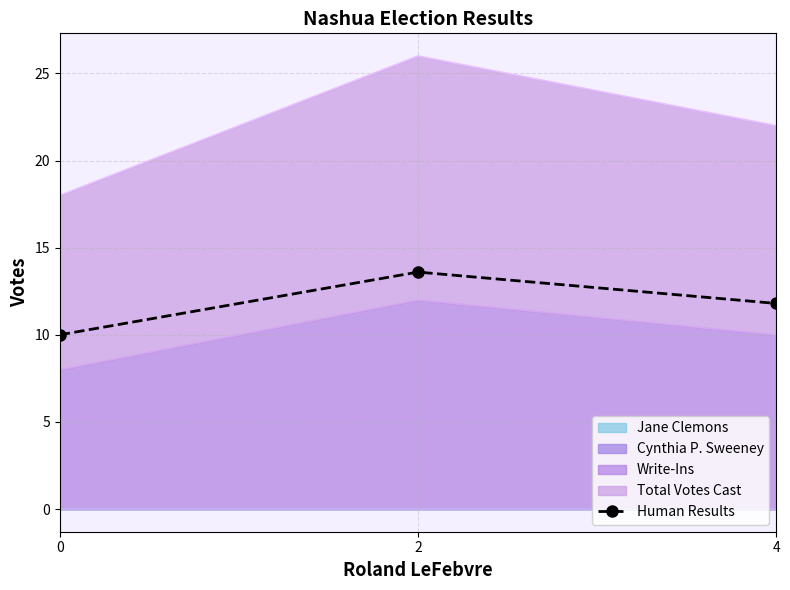

List the labels in order of value, largest first.

2, 4, 0